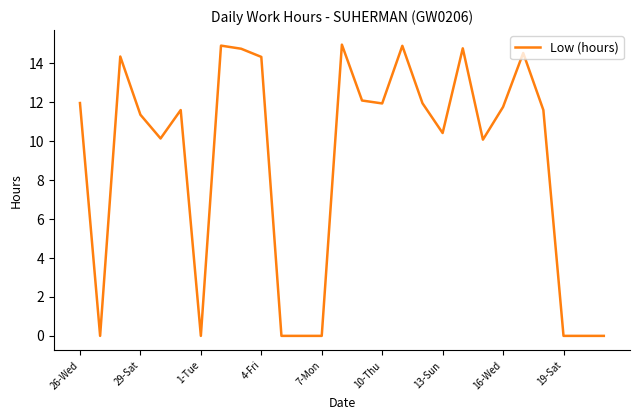

What is the maximum value shown in the chart?

15.0